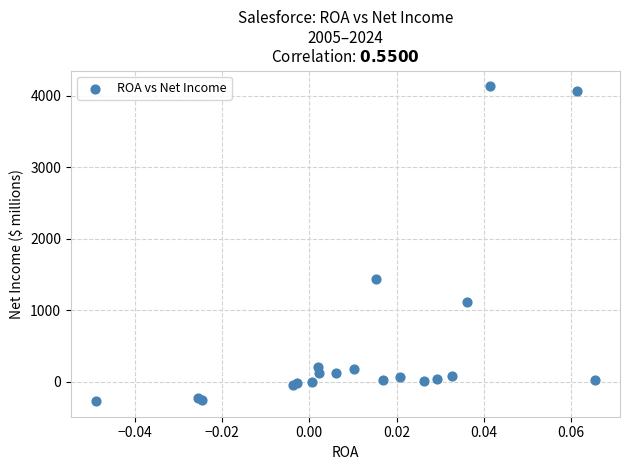

What Y value in the scatter plot is closest to 1933?

1444